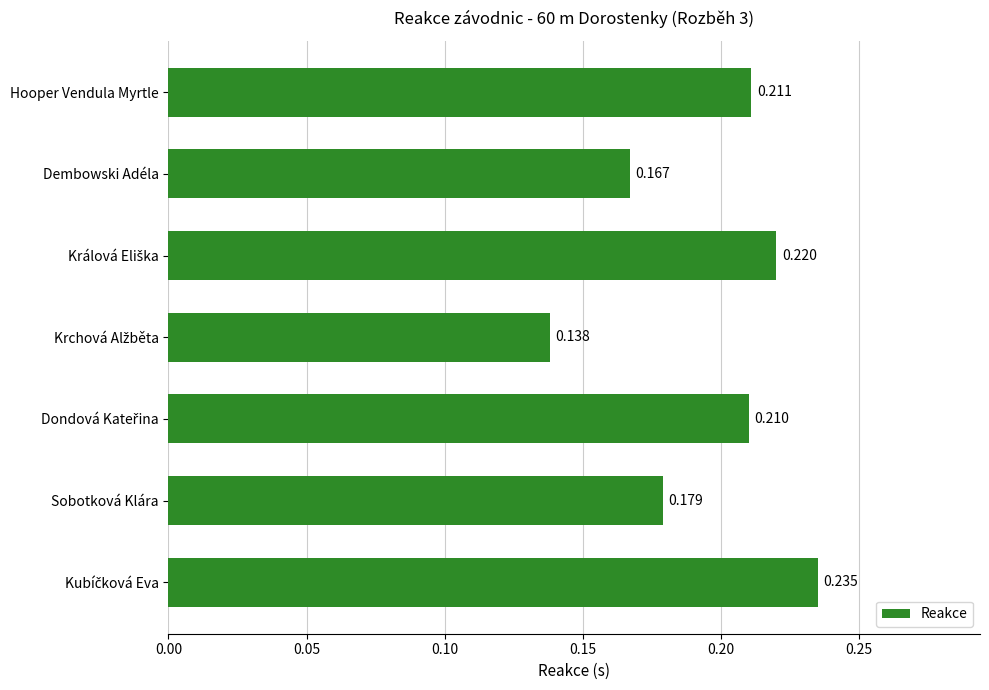

Between Sobotková Klára and Dembowski Adéla, which is larger?

Sobotková Klára